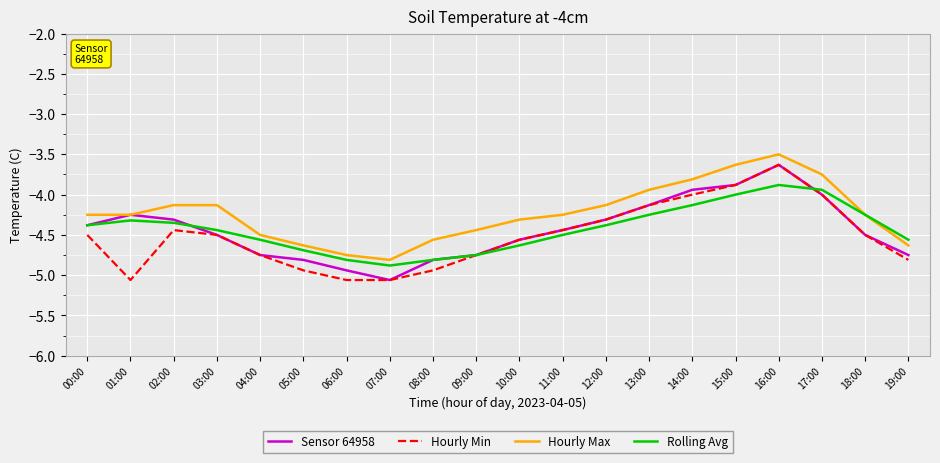

Which series has the largest total across all categories?

Hourly Max